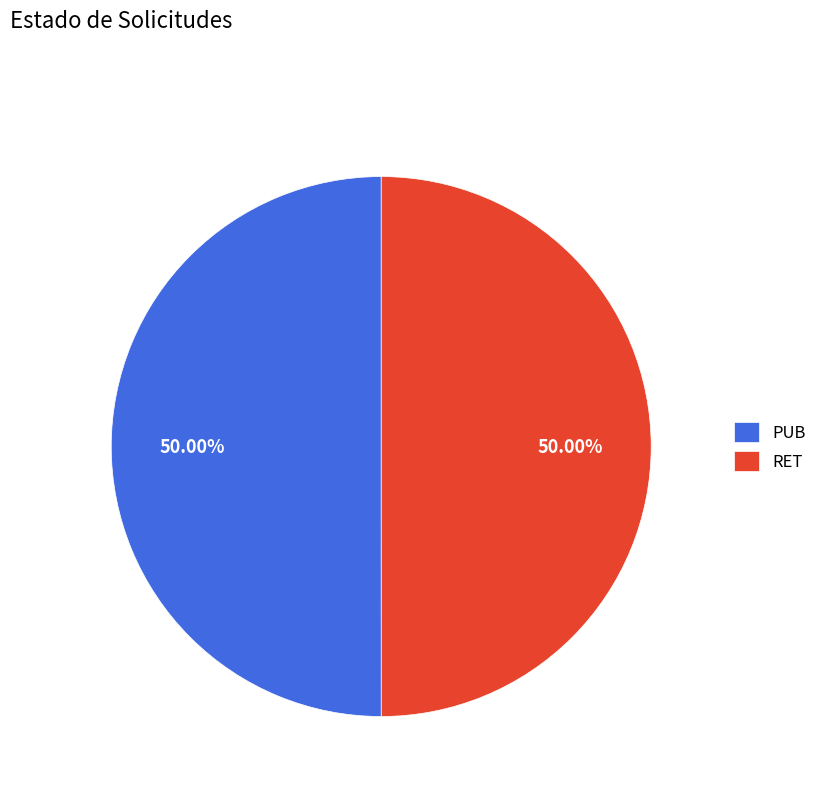

How many slices are in this pie chart?

2